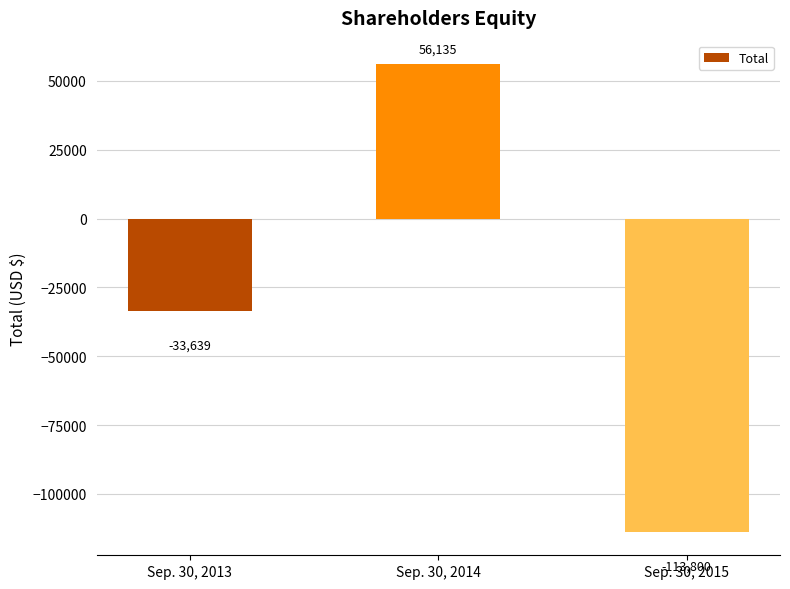

At which category does the chart reach its minimum across all series?

Sep. 30, 2015